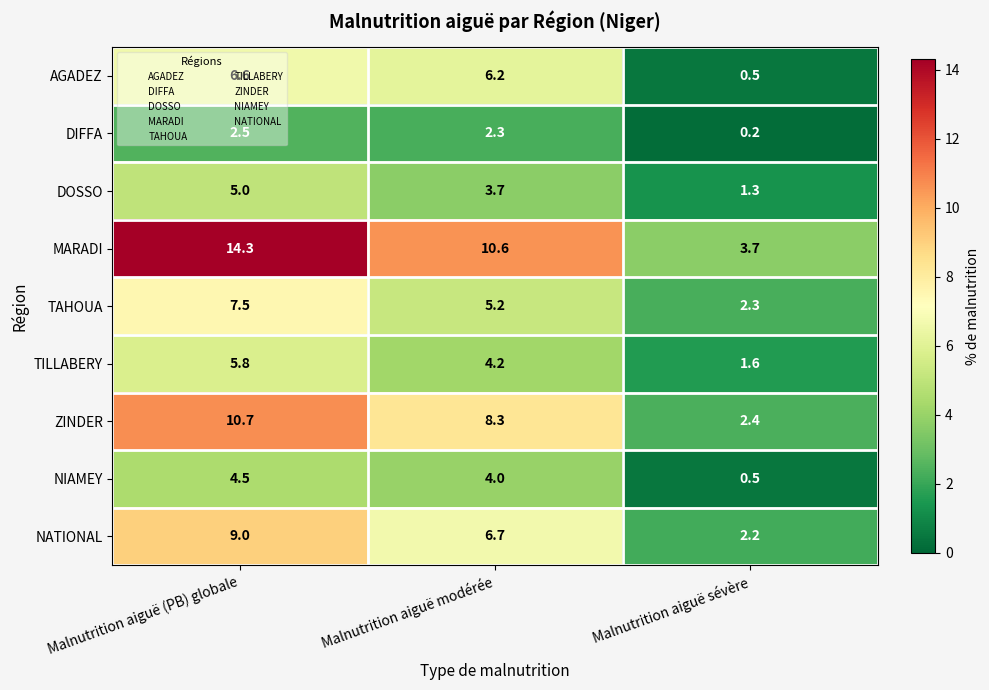

At which category does the chart reach its minimum across all series?

Malnutrition aiguë sévère